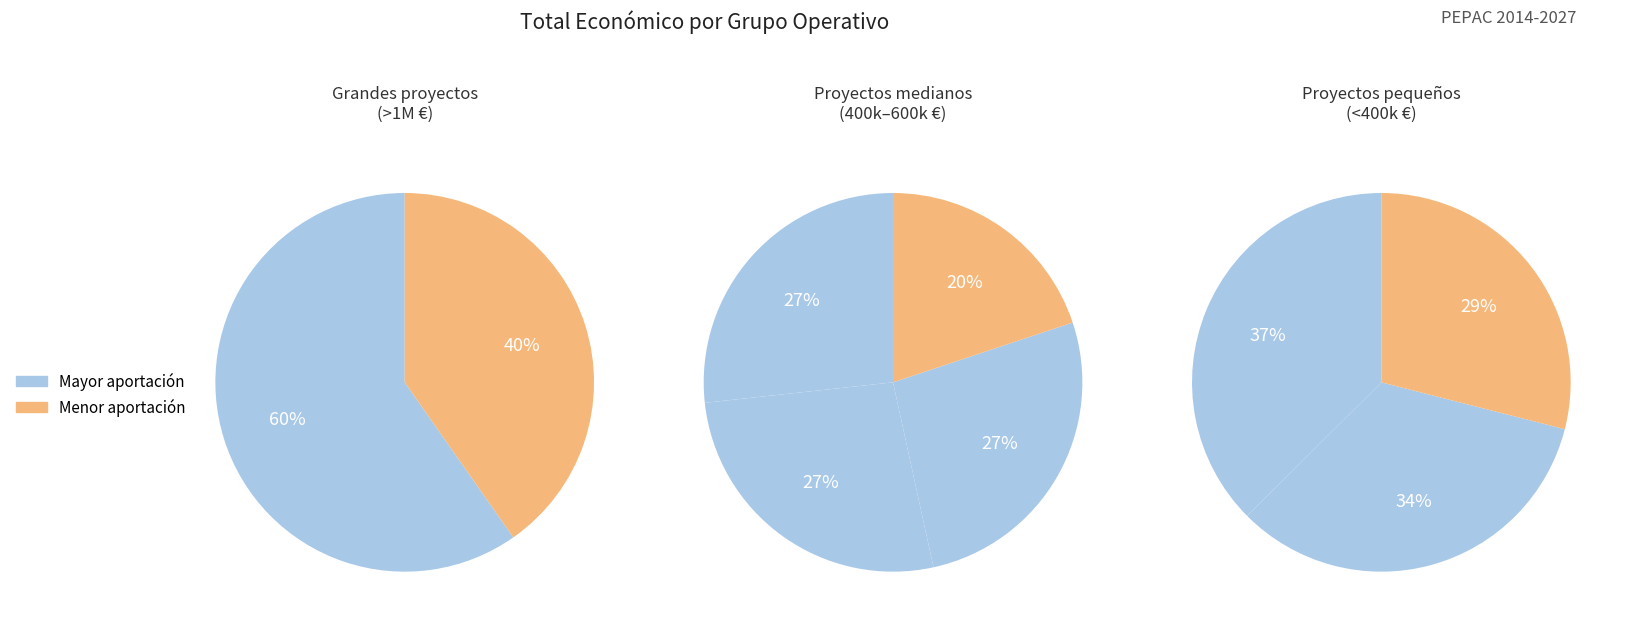

Count the number of slices in the pie.

9